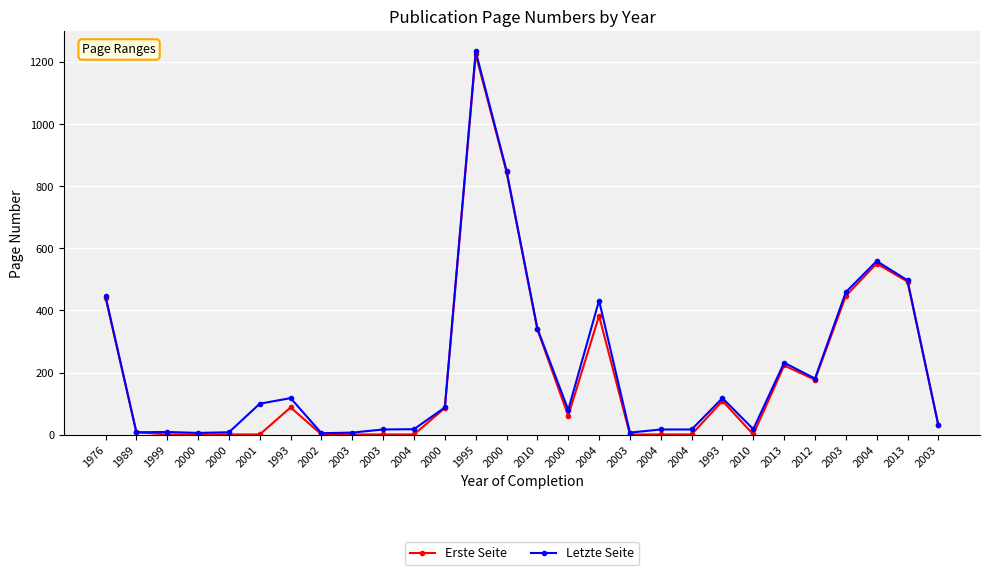

Reading left to right, extract all data points from this chart.

Erste Seite: 1976=441	1989=8	1999=1	2000=1	2000=1	2001=1	1993=88	2002=1	2003=1	2003=1	2004=1	2000=86	1995=1224	2000=846	2010=339	2000=61	2004=383	2003=1	2004=1	2004=1	1993=109	2010=1	2013=223	2012=177	2003=447	2004=551	2013=493	2003=30
Letzte Seite: 1976=446	1989=8	1999=9	2000=6	2000=8	2001=100	1993=118	2002=5	2003=7	2003=17	2004=18	2000=88	1995=1234	2000=850	2010=342	2000=80	2004=432	2003=7	2004=17	2004=17	1993=118	2010=18	2013=232	2012=181	2003=459	2004=559	2013=497	2003=31